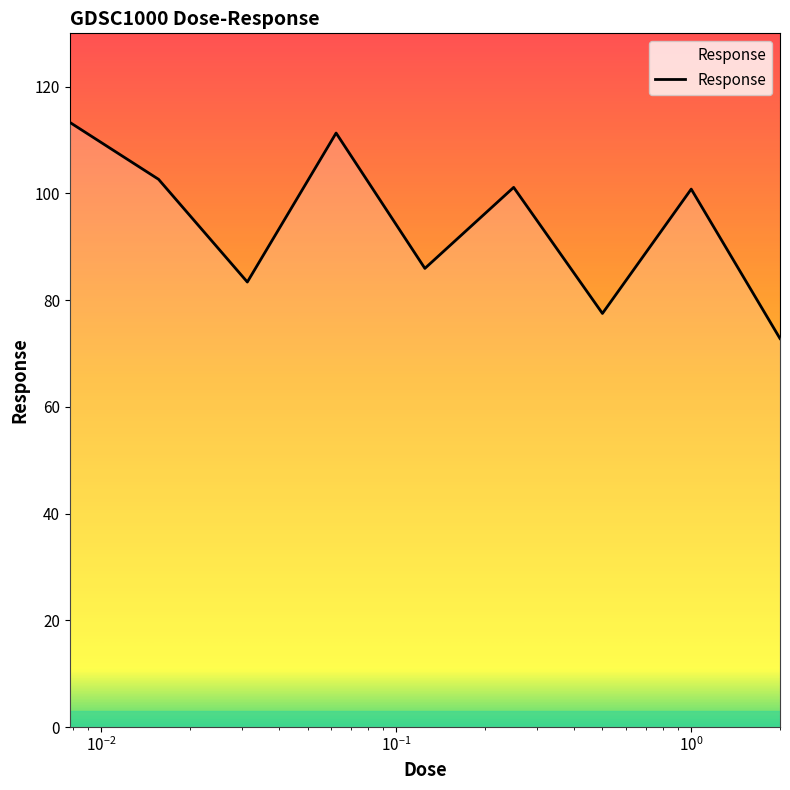

How many categories are shown in the chart?

9